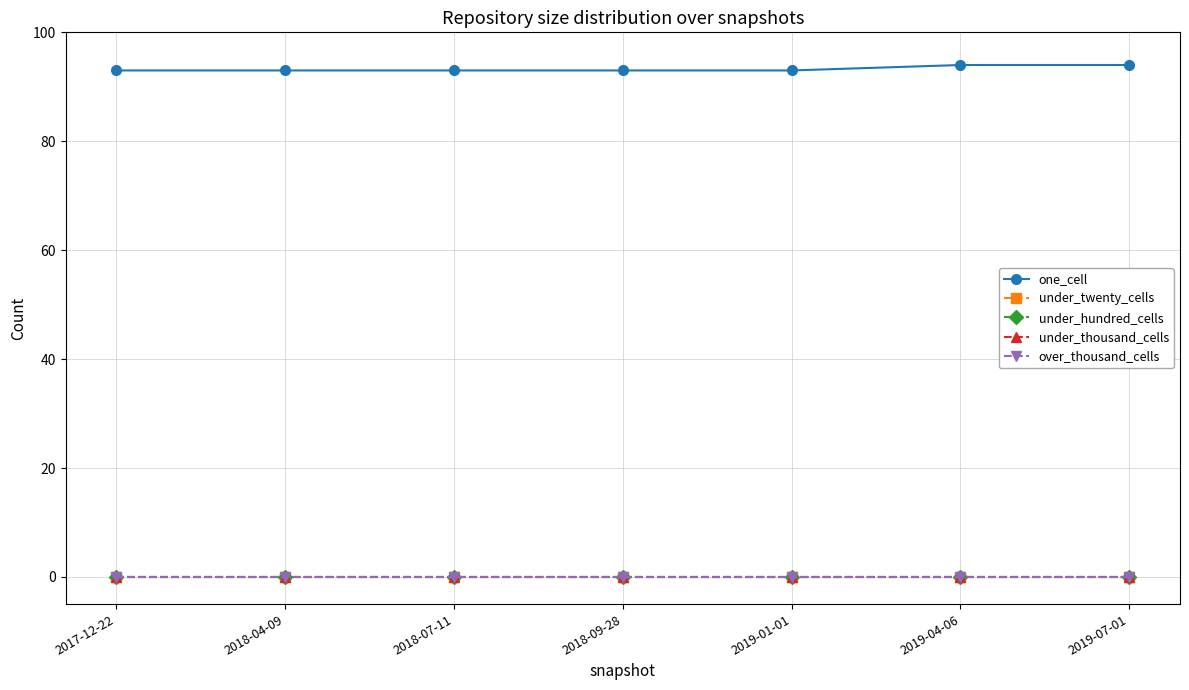

Does the chart have visible grid lines?

Yes